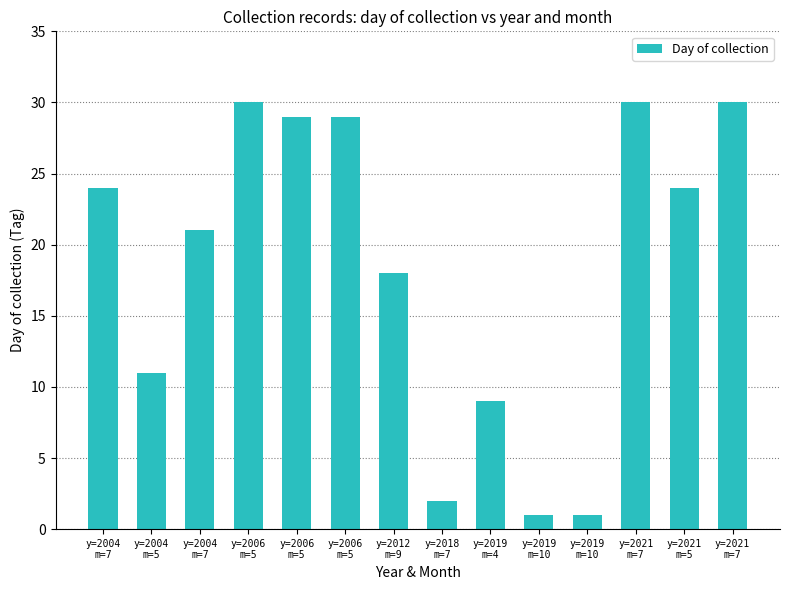

Which category has the highest value across all series?

y=2006
m=5